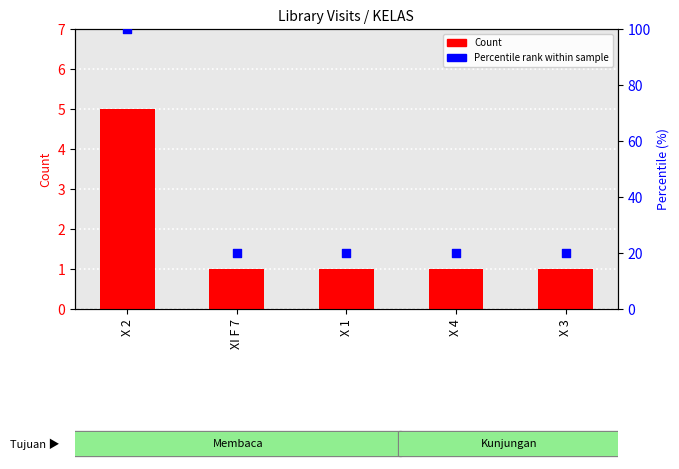

At how many categories does at least one series exceed 71?

1